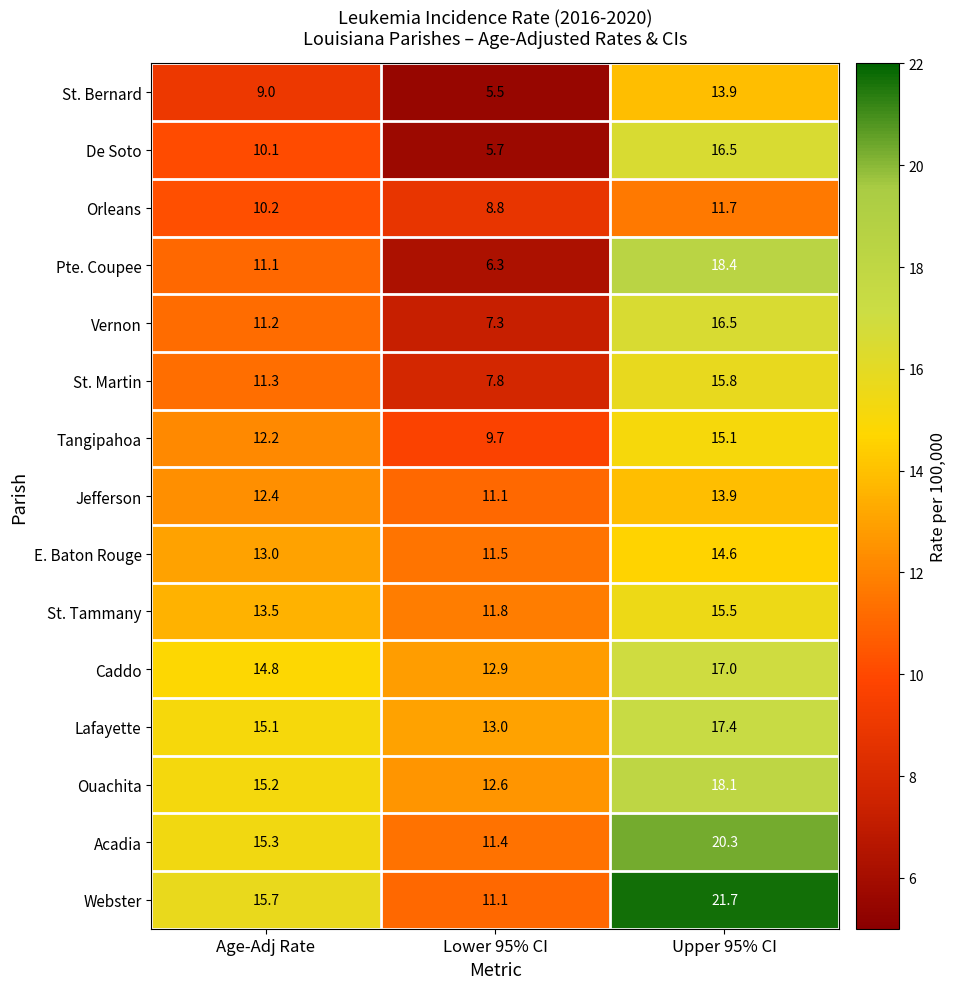

What is the difference between the highest and lowest values at Upper 95% CI?

10.0